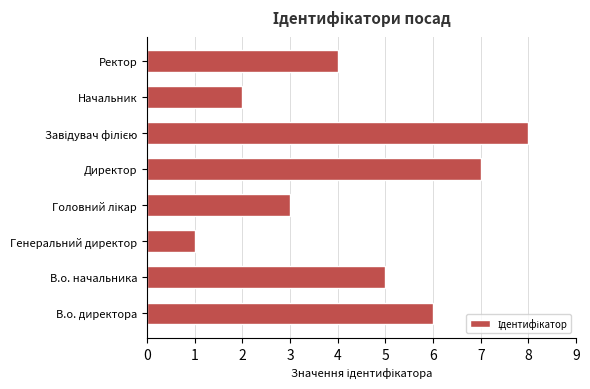

What value does the data have at В.о. директора?

6